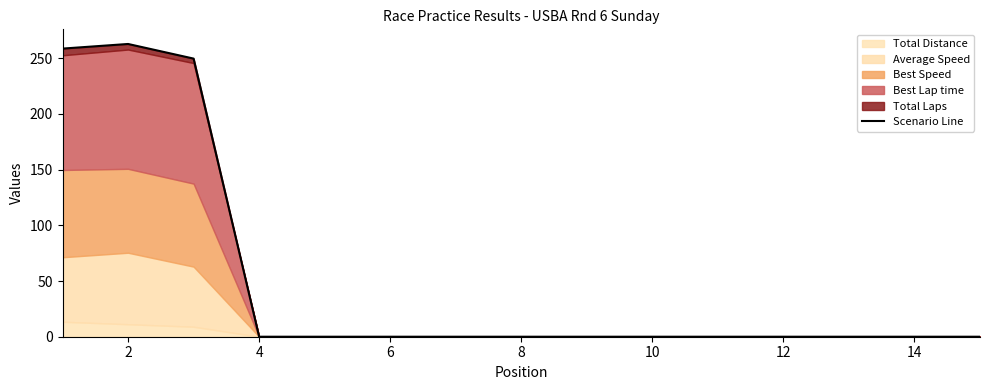

What value does the data have at 2?

262.9